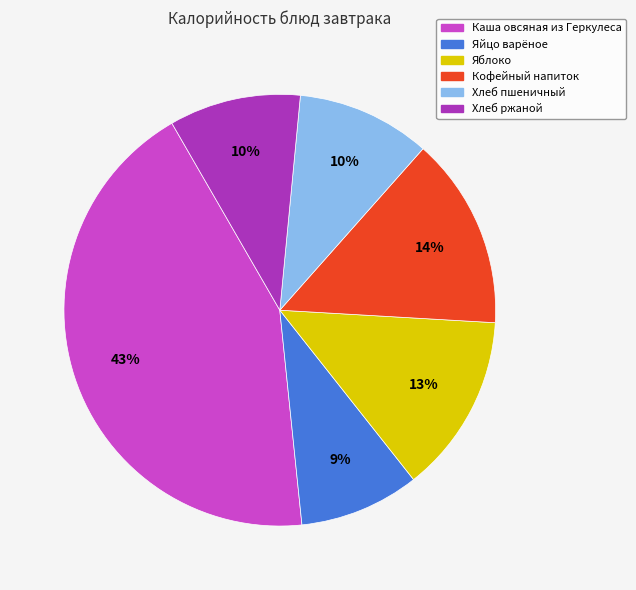

Does Каша овсяная из Геркулеса represent more than half of the total?

No